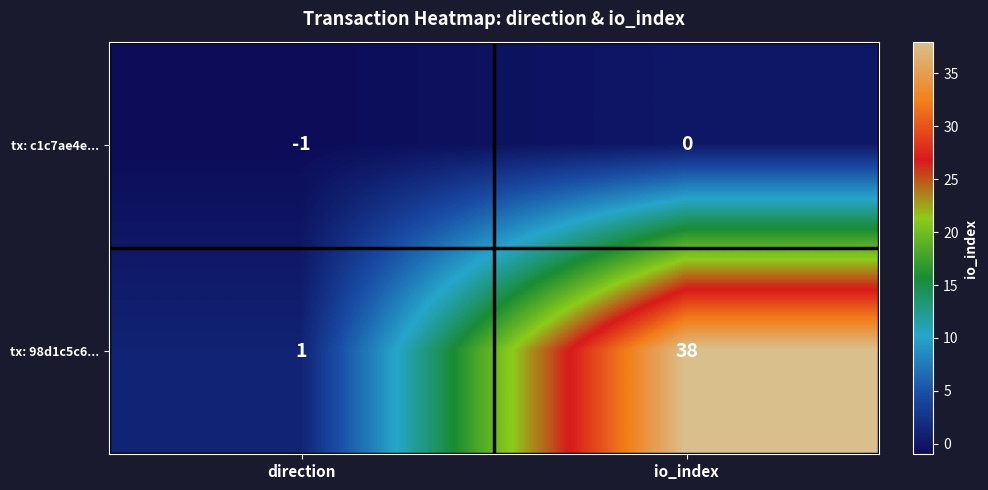

Is it true that tx: 98d1c5c6... equals 63 at io_index?

False